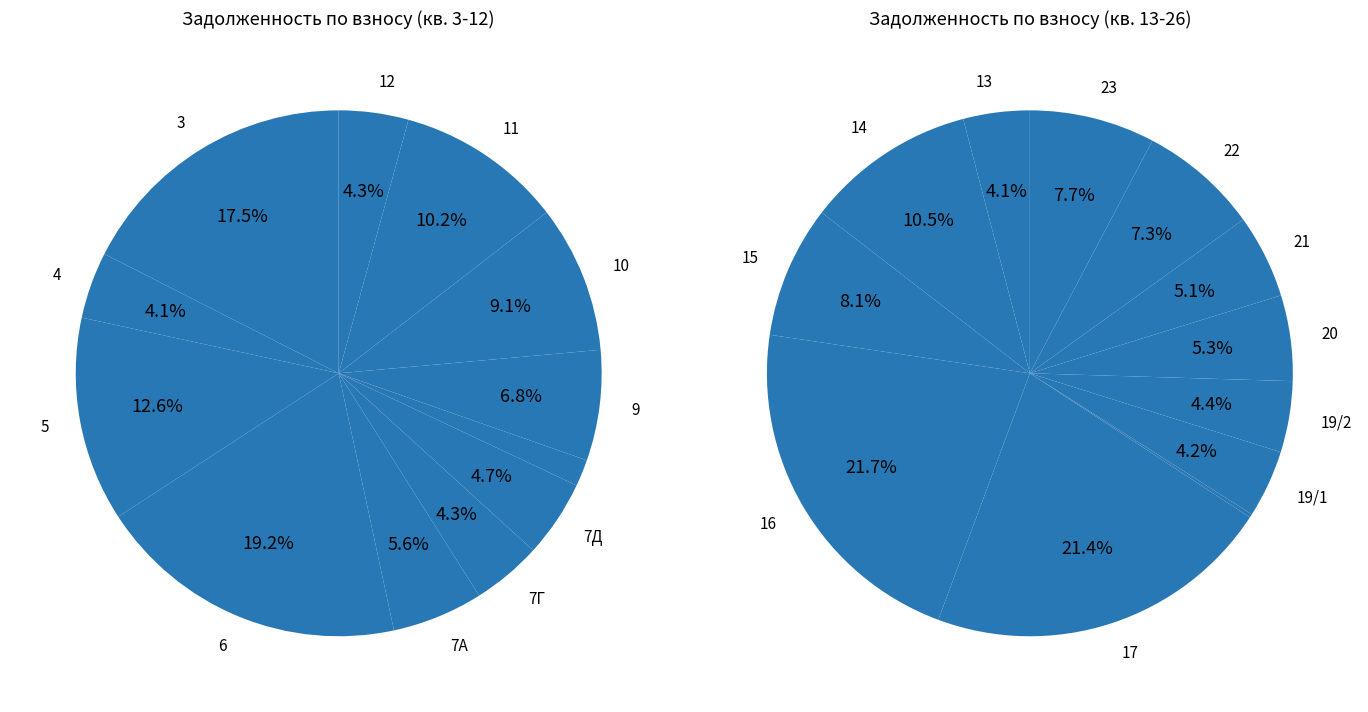

How many slices are in this pie chart?

12